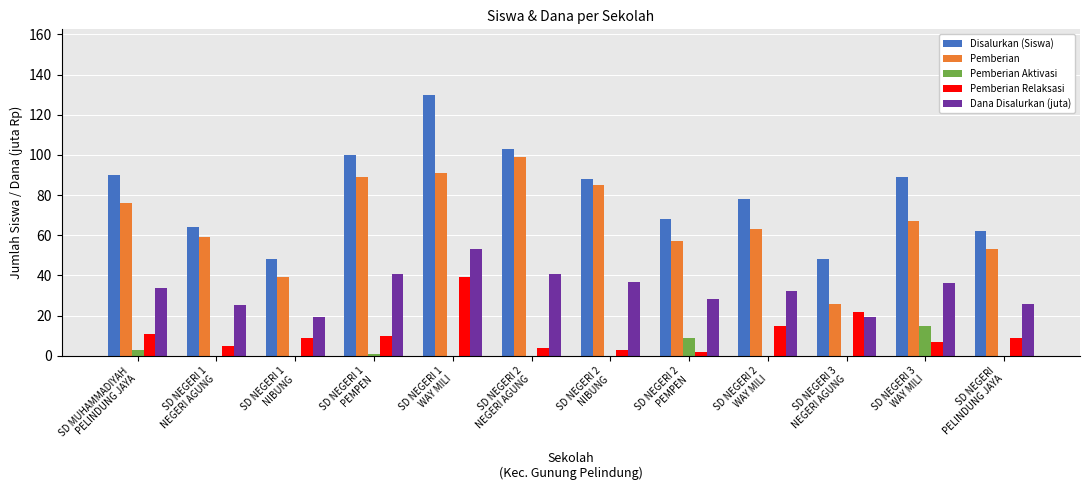

Which series has the largest total across all categories?

Disalurkan (Siswa)